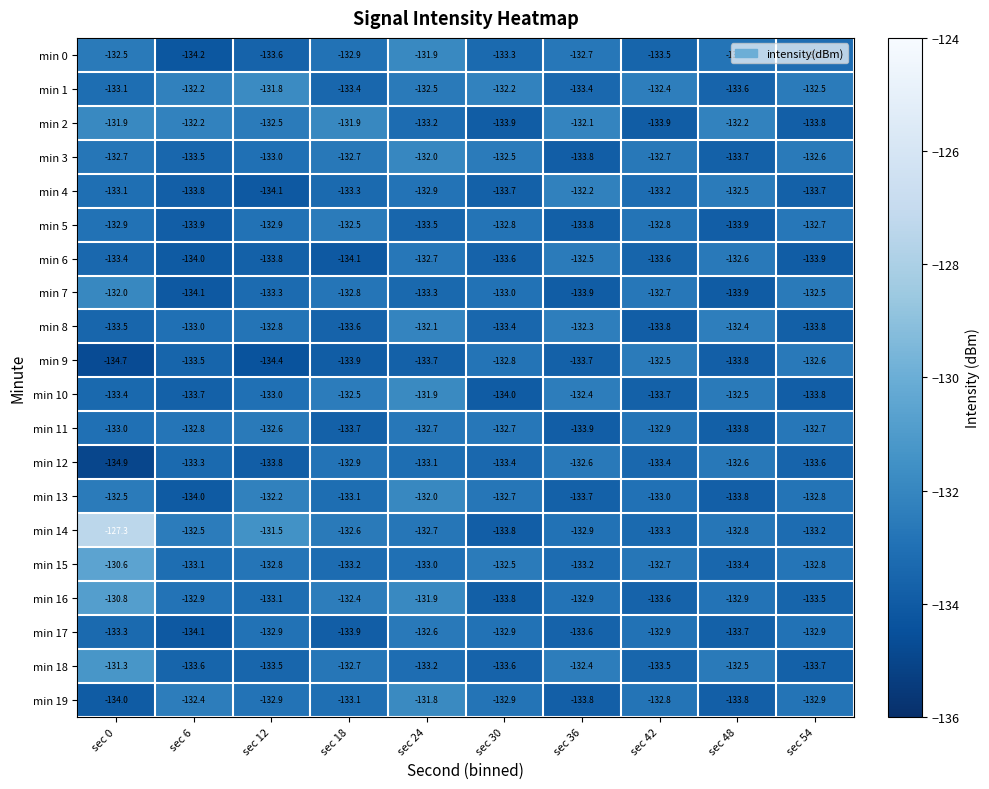

What is the difference between the min 2 values at sec 18 and sec 48?

0.3